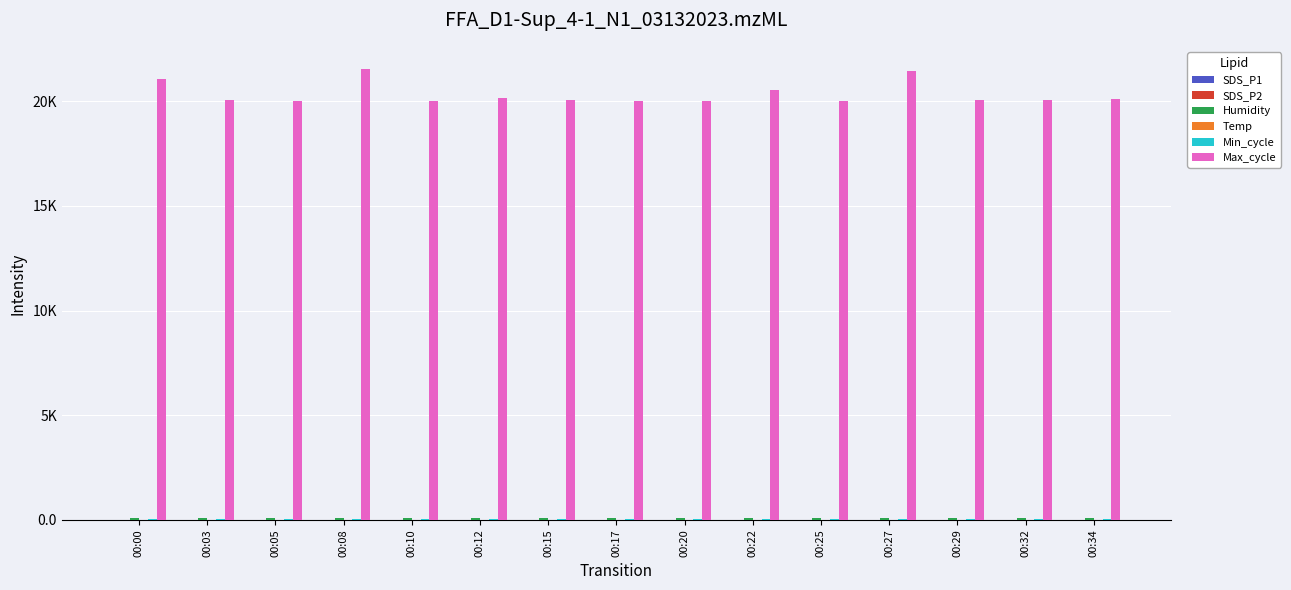

Are the bars grouped side by side (vs. stacked)?

Yes